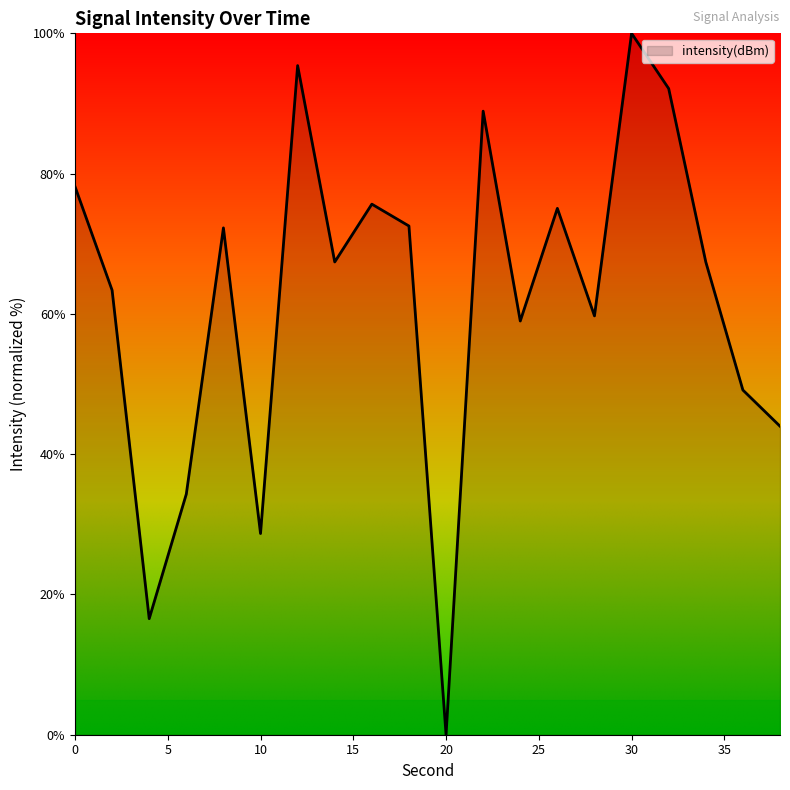

What is the maximum value shown in the chart?

100.0